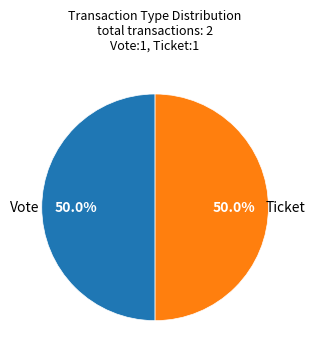

To the nearest percent, what is the average slice percentage?

50%